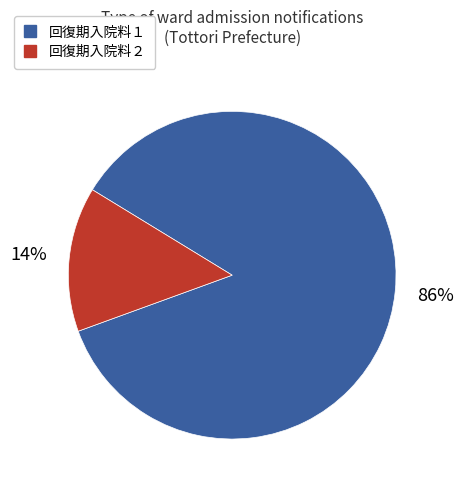

Is there a majority slice in this chart?

Yes